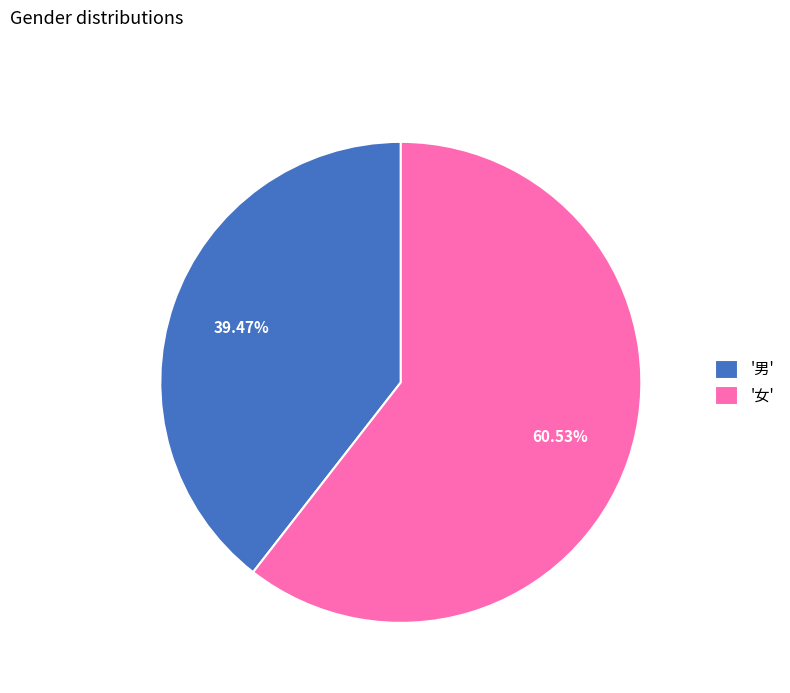

Between '男' and '女', which is larger?

'女'